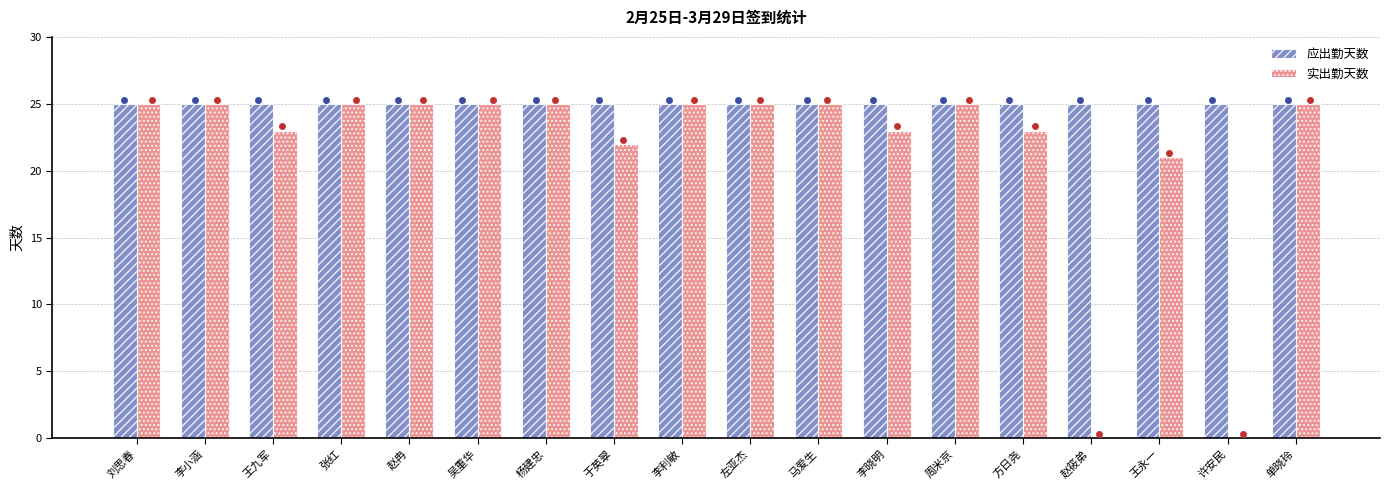

At which category is the sum across all series the highest?

刘思春